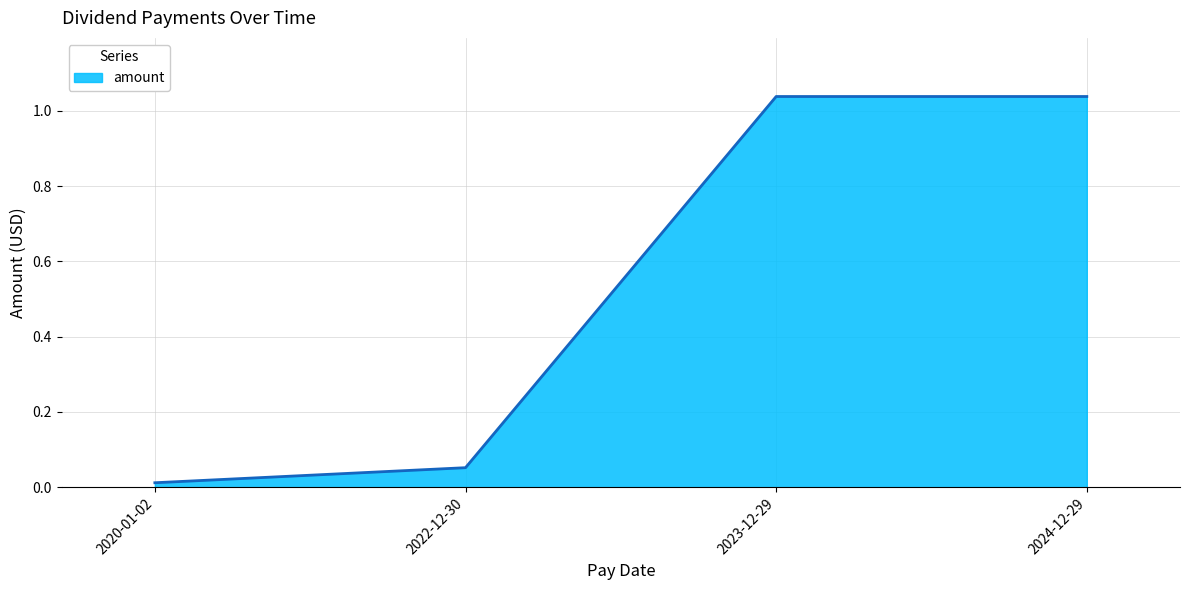

The chart shows a value of 0.0 at 2022-12-30. True or false?

False